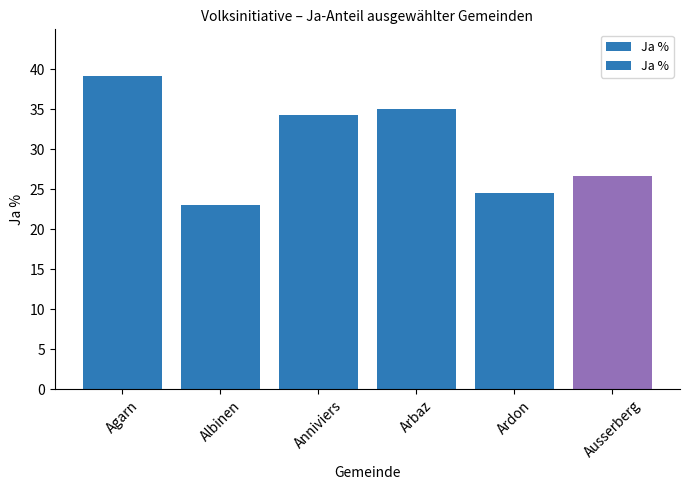

Approximately how many times larger is the value at Ardon compared to Agarn?

0.6